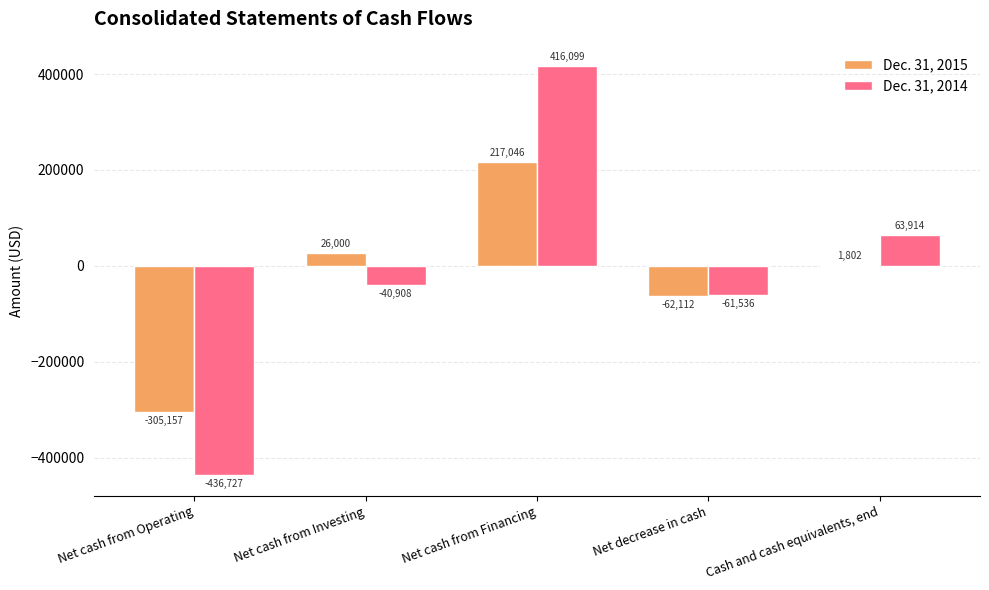

Read the Dec. 31, 2014 value at Cash and cash equivalents, end, to the nearest 50.

63900